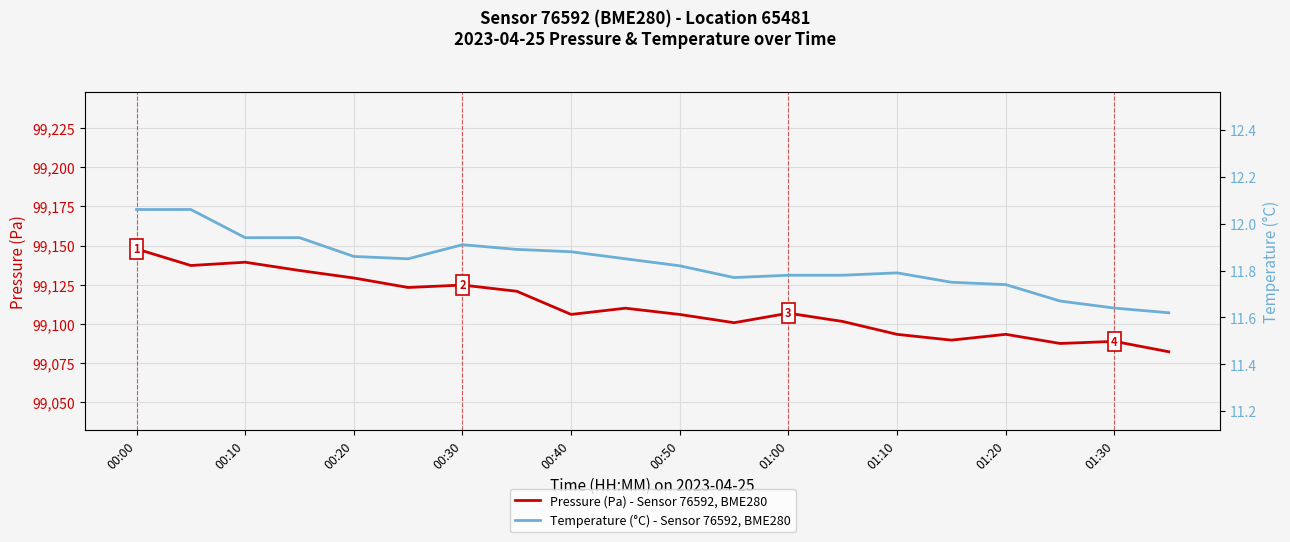

How many series are shown in this chart?

2